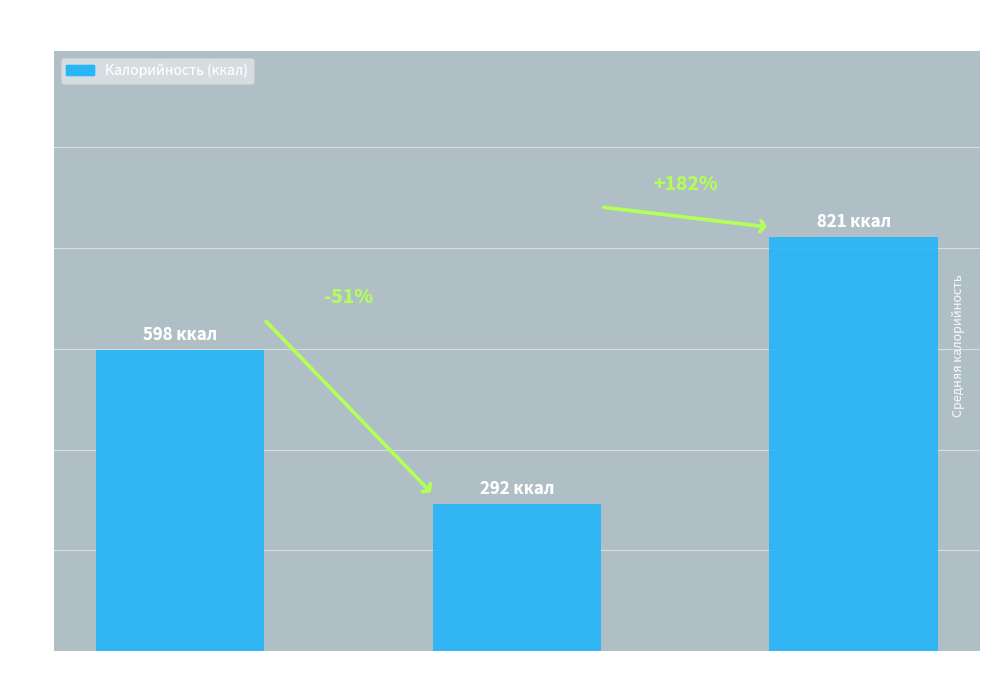

Are the bars horizontal?

No